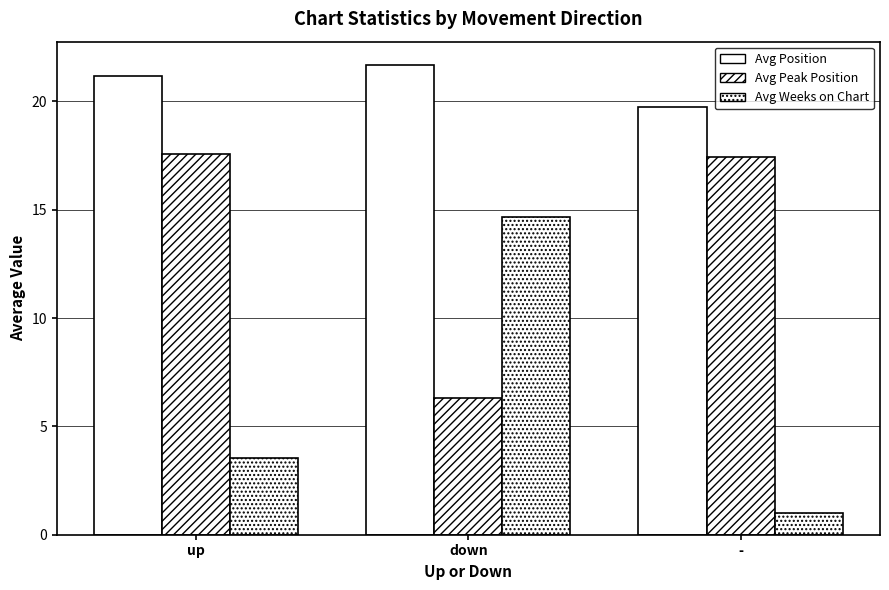

What is the label of the 3rd bar from the right?

up